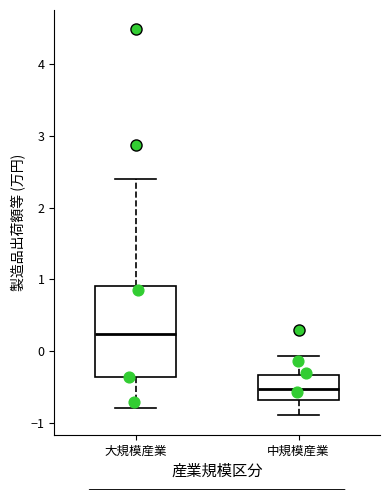

Comparing the boxes themselves (not the whiskers), which one is the tallest?

大規模産業